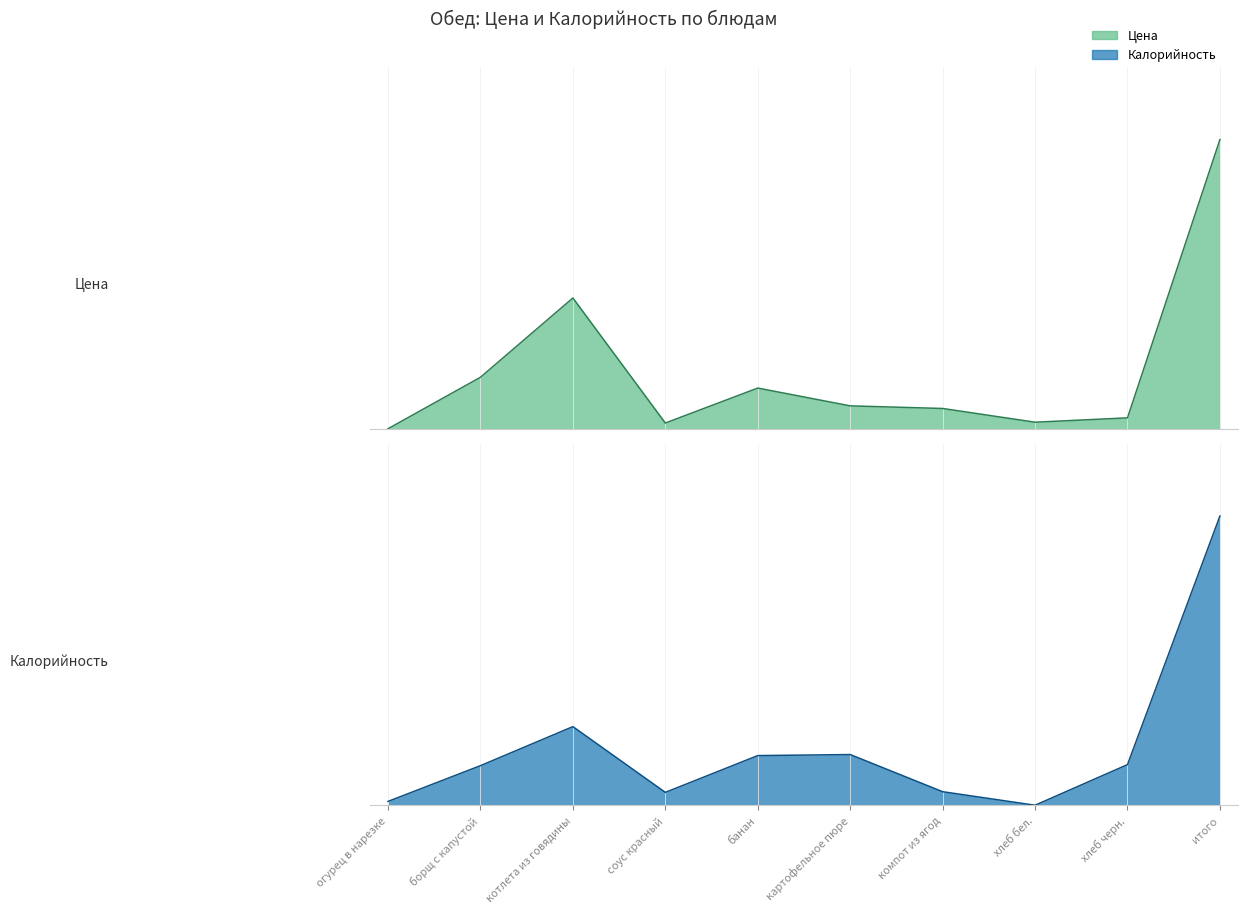

Which series ends up on top after the final intersection of Калорийность (line) and Цена (line)?

Калорийность (line)